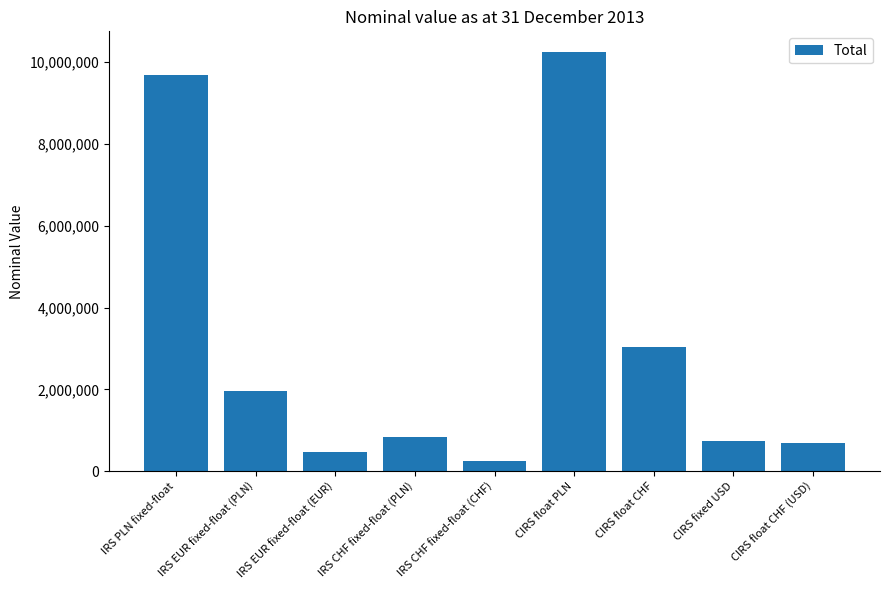

What position from the right is IRS PLN fixed-float?

9